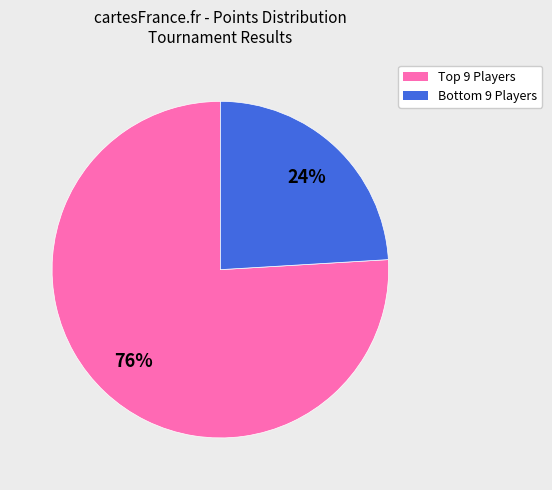

To the nearest percent, what is the difference between the largest and smallest slice percentages?

52%